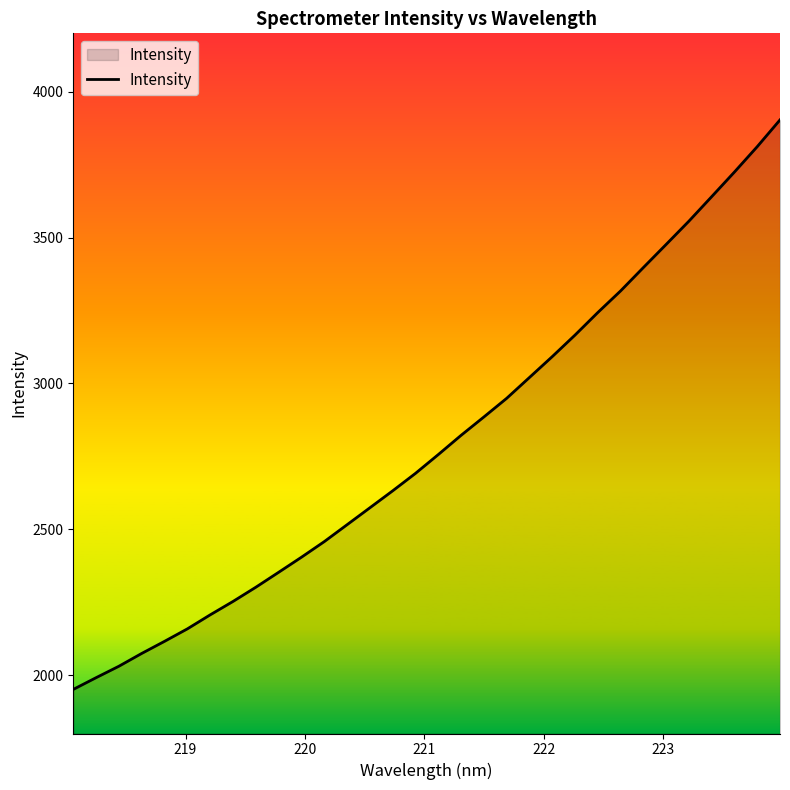

What is the smallest value displayed?

1951.2